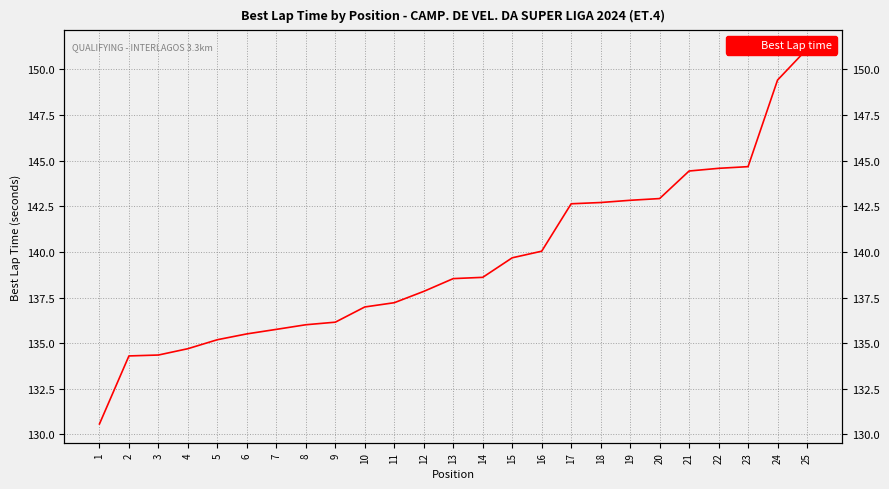

What is the average value?

139.5